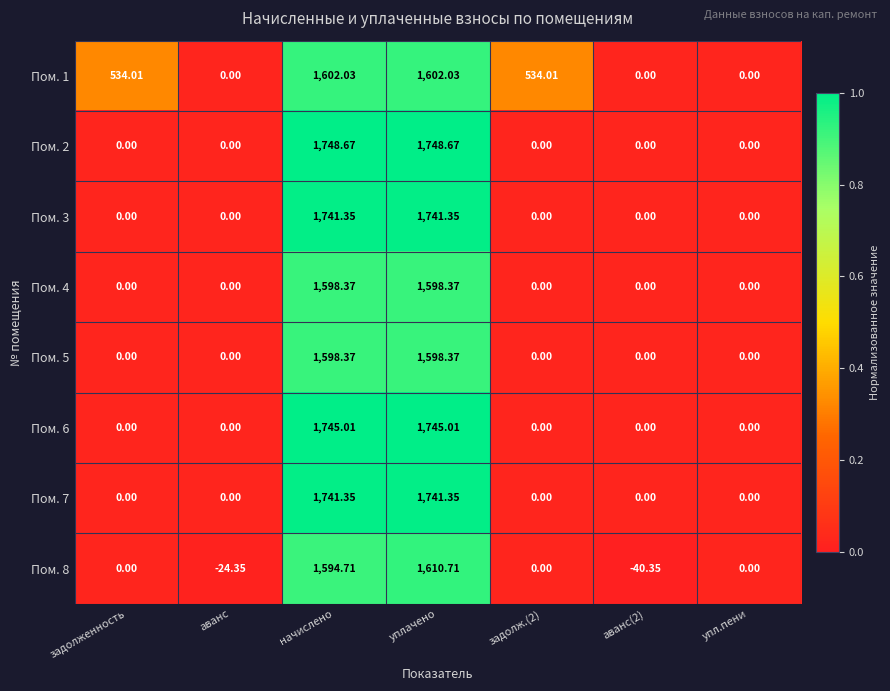

At which category is the sum across all series the highest?

уплачено